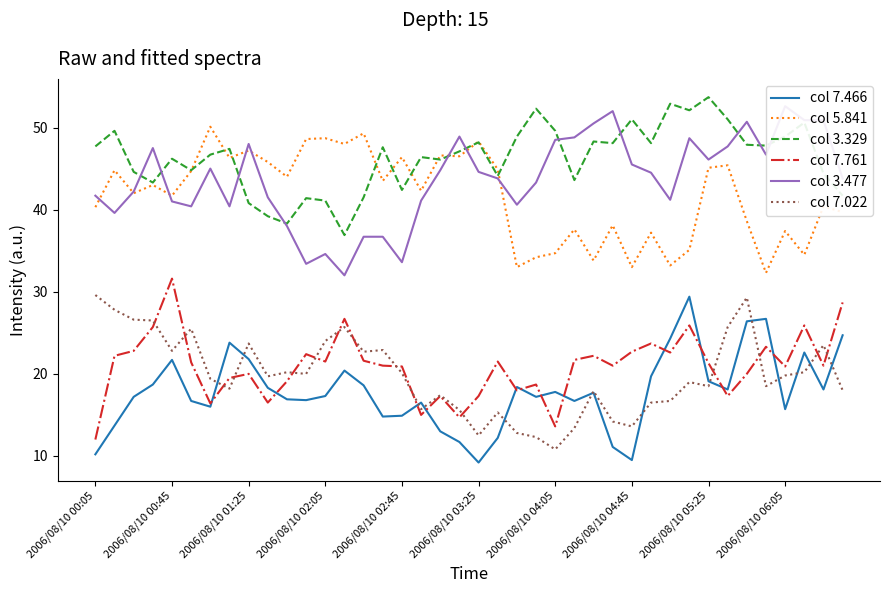

At which label does col 7.022 reach its minimum?

2006/08/10 04:05